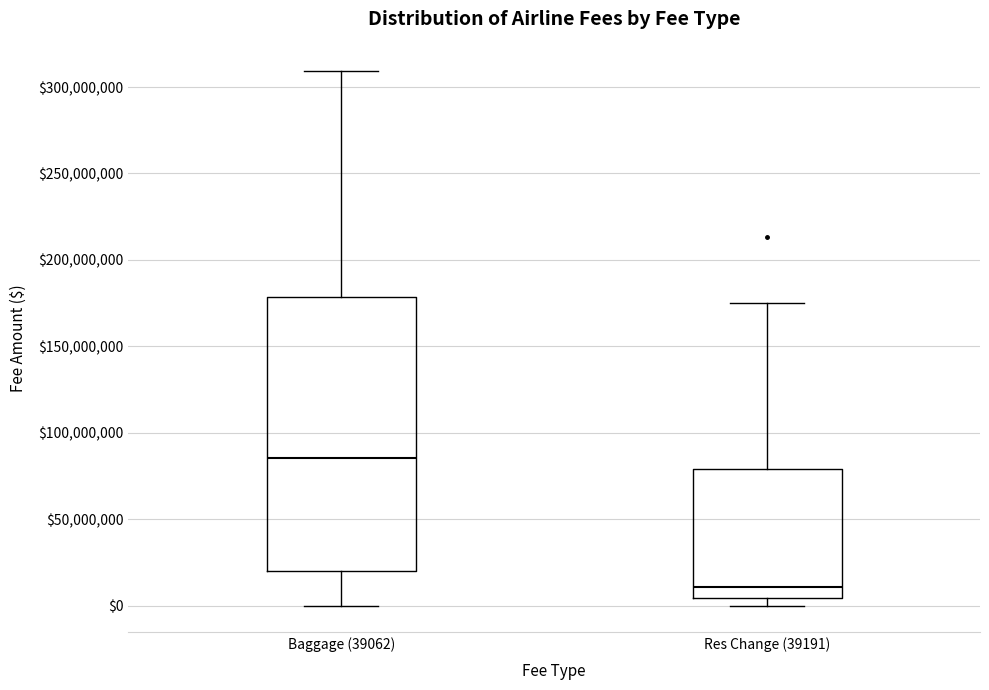

Reading left to right, read every box against the y-axis: the position of its median line, the range the box covers, and the ends of its whiskers. The values are not printed on the chart, so give them approximately, as read against the axis.

Baggage (39062): median 85000000, box 20000000 to 180000000, whiskers 0 to 310000000
Res Change (39191): median 10000000, box 5000000 to 80000000, whiskers 0 to 175000000